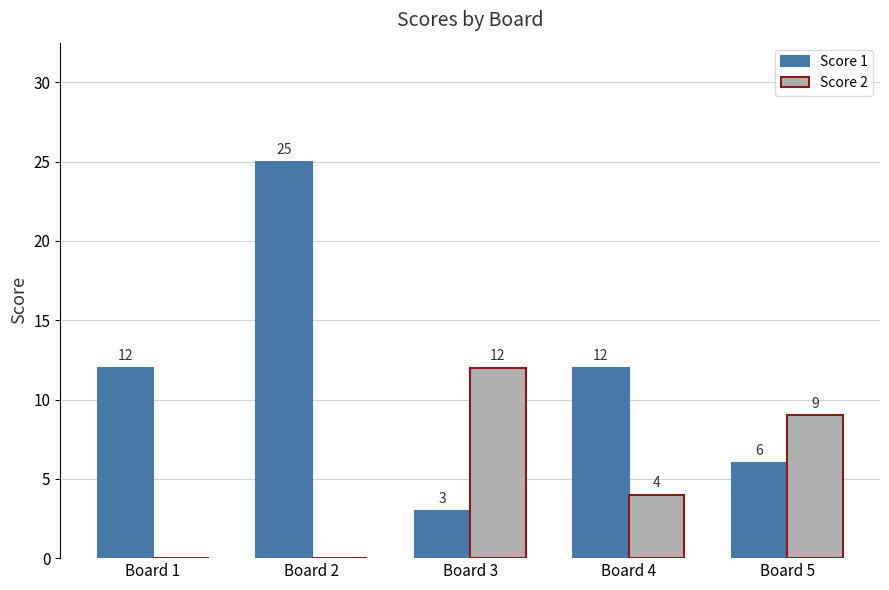

Count the number of data series in this chart.

2